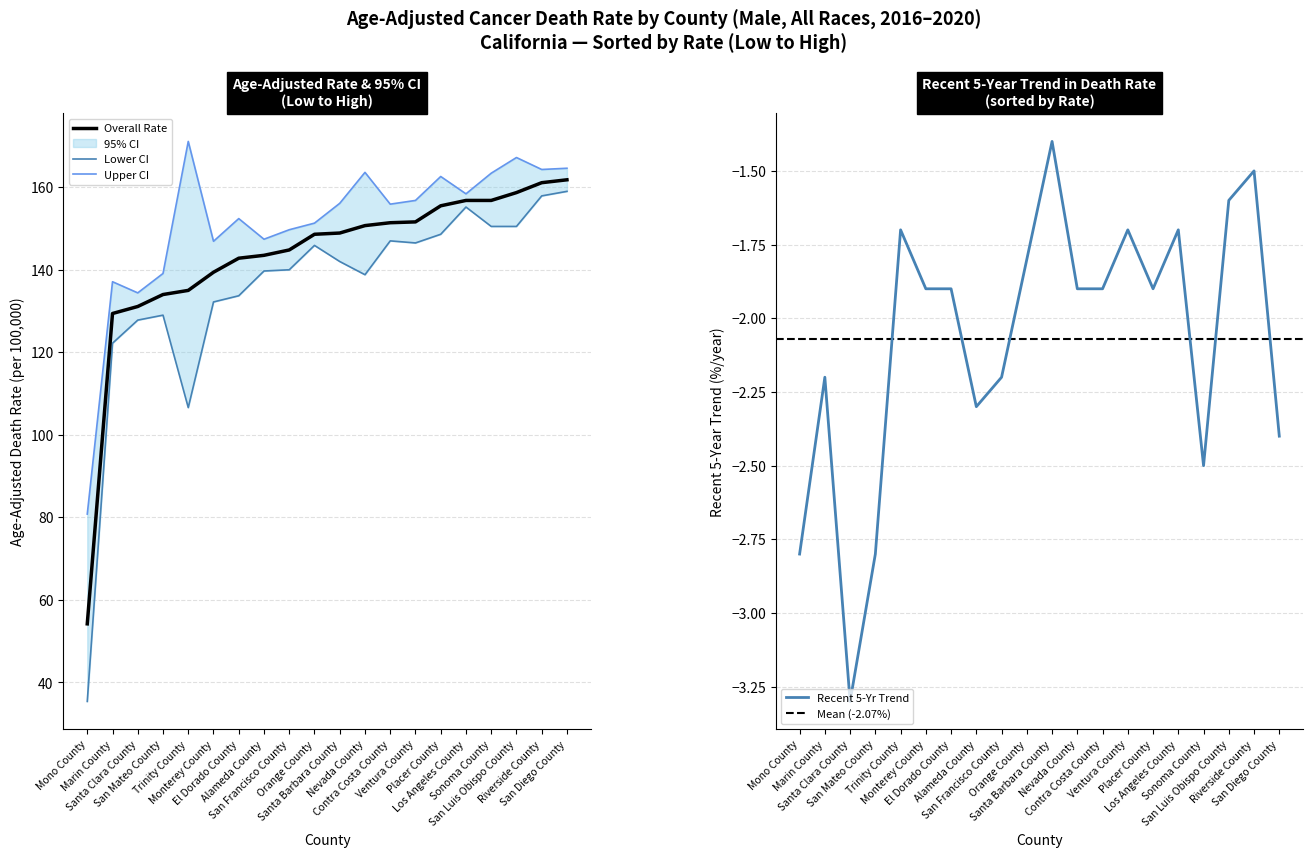

What is the minimum value for Overall Rate?

54.2